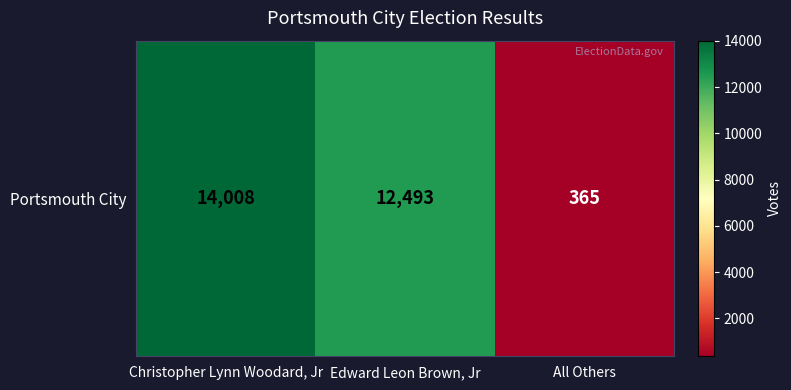

At which category does the chart reach its peak across all series?

Christopher Lynn Woodard, Jr